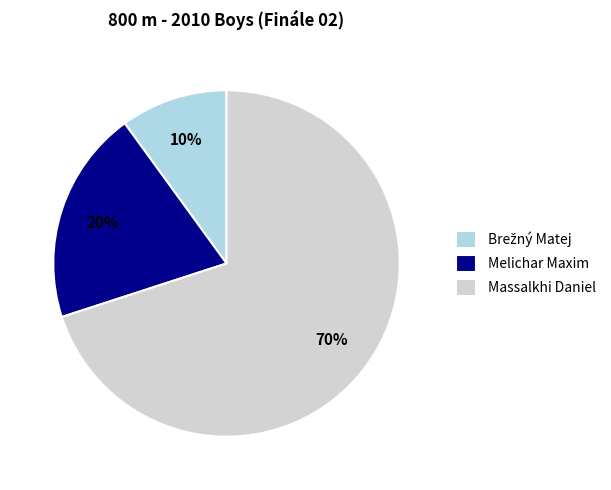

The Massalkhi Daniel slice represents 85% of the pie. True or false?

False